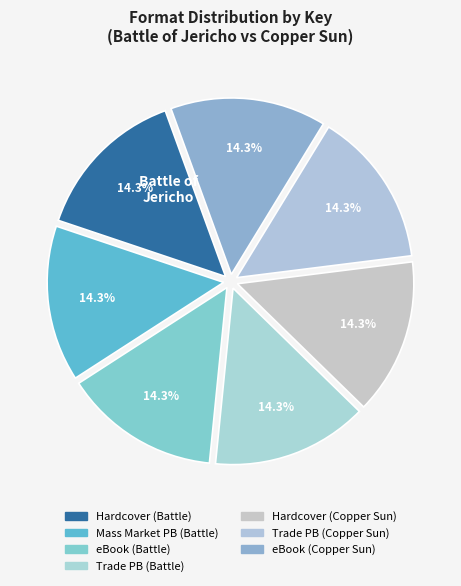

How many slices are in this pie chart?

7